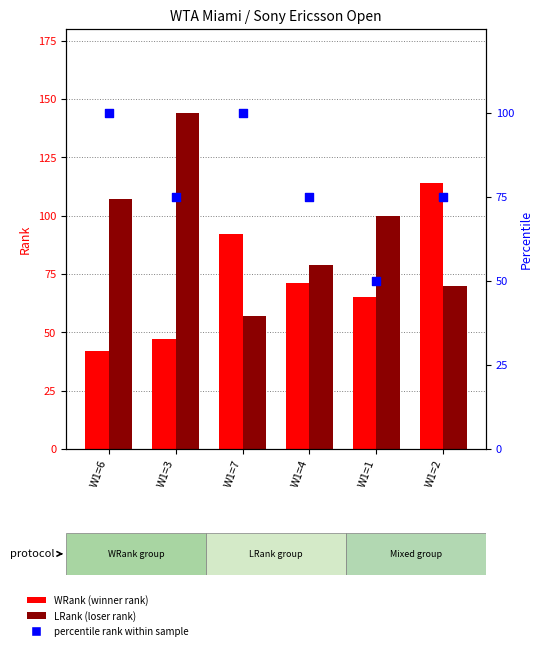

Is the value of LRank at W1=6 greater than the value of WRank at W1=6?

Yes